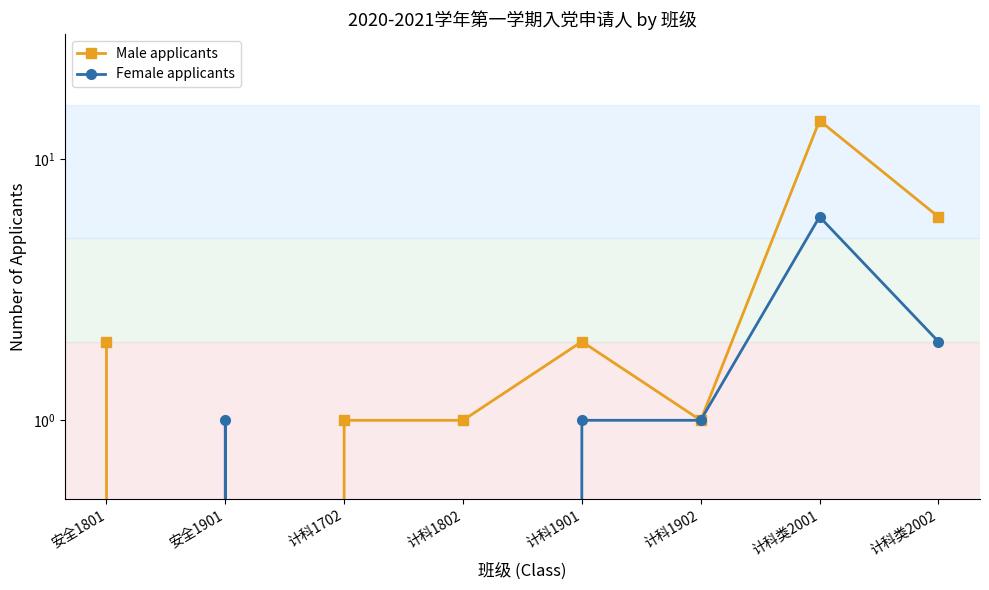

What is the difference between the second highest and minimum values in the Male applicants series?

6